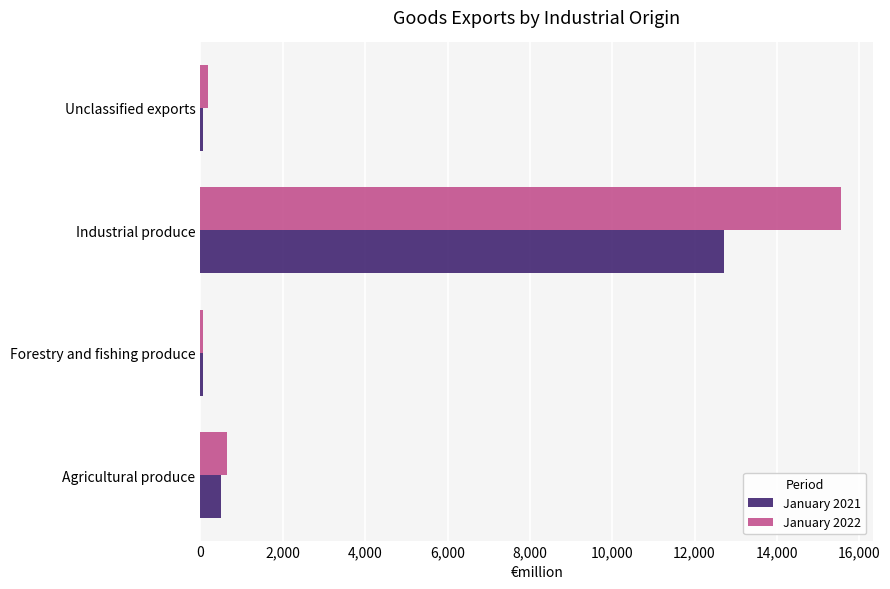

The January 2021 series shows 12713.6 at Industrial produce. True or false?

True